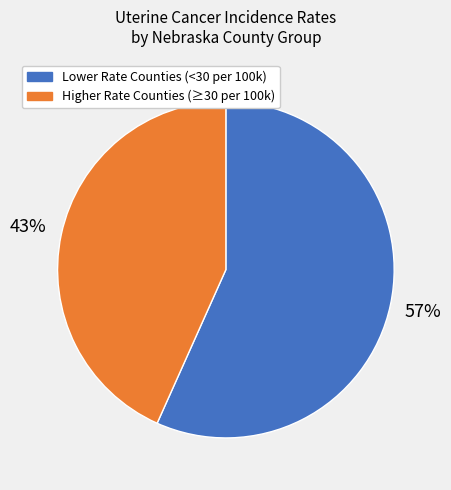

How many segments does this pie chart have?

2